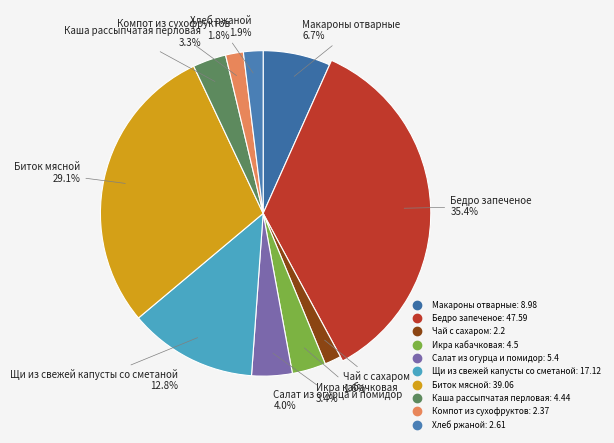

Which category has the smallest portion of the pie?

Чай с сахаром